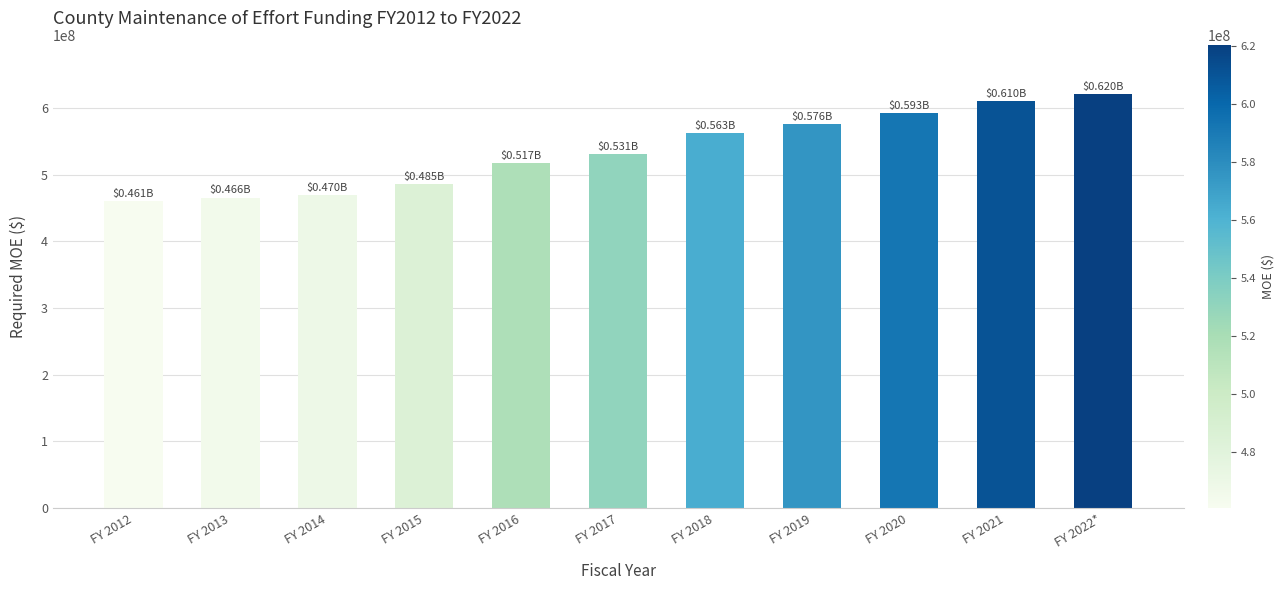

What is the minimum value shown in the chart?

460749661